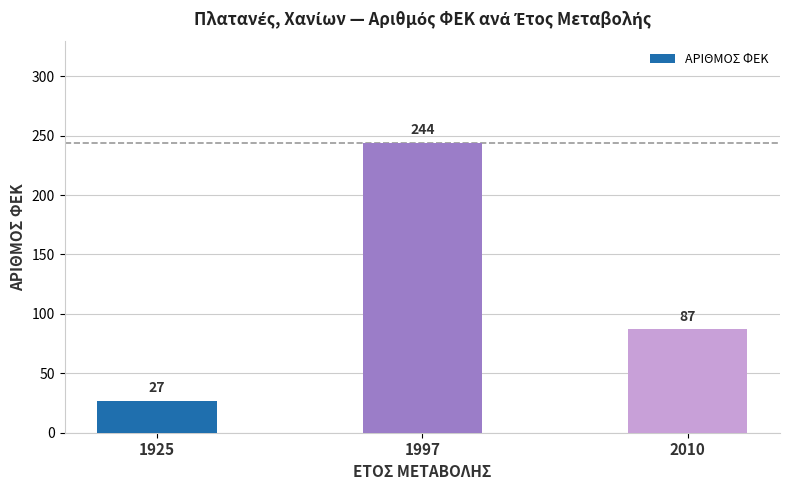

Rank the categories by value from lowest to highest.

1925, 2010, 1997